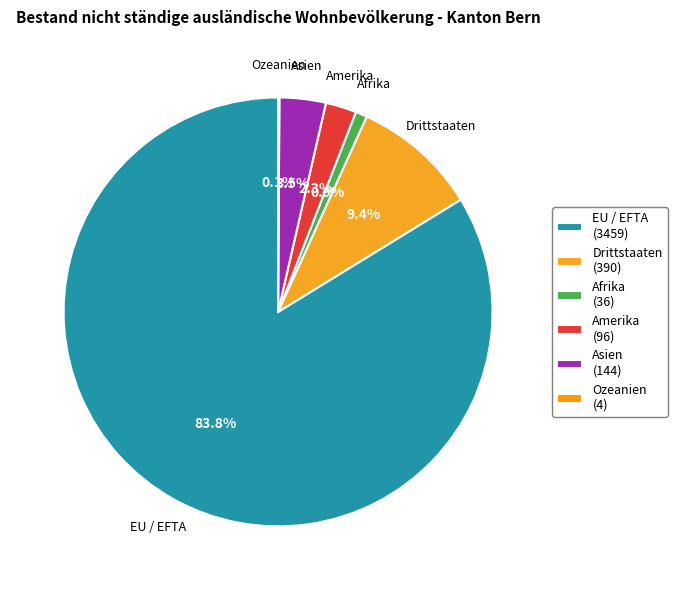

Which category accounts for the majority?

EU / EFTA